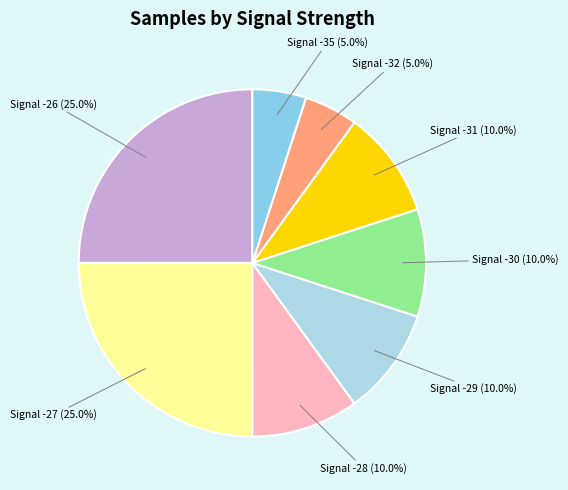

To the nearest percent, what is the average slice percentage?

12%